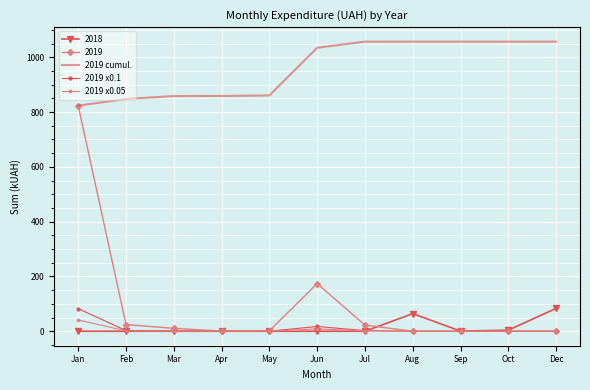

Is it true that 2019 equals 324.8 at Oct?

False